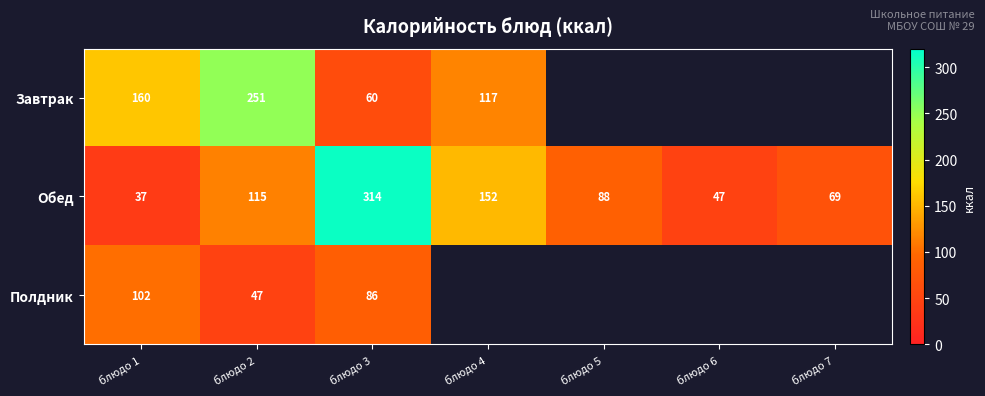

True or false: Обед has a value of 37 at блюдо 1.

True